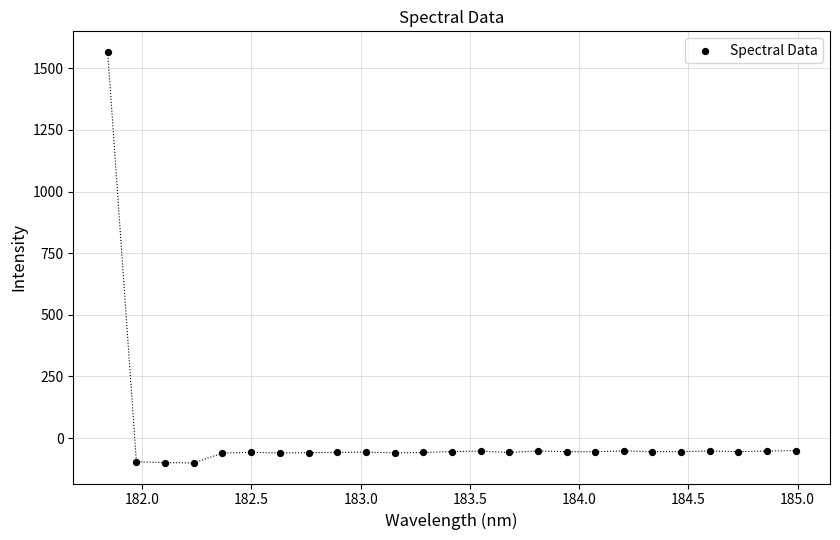

What is the range of Y values (max minus min)?

1667.7